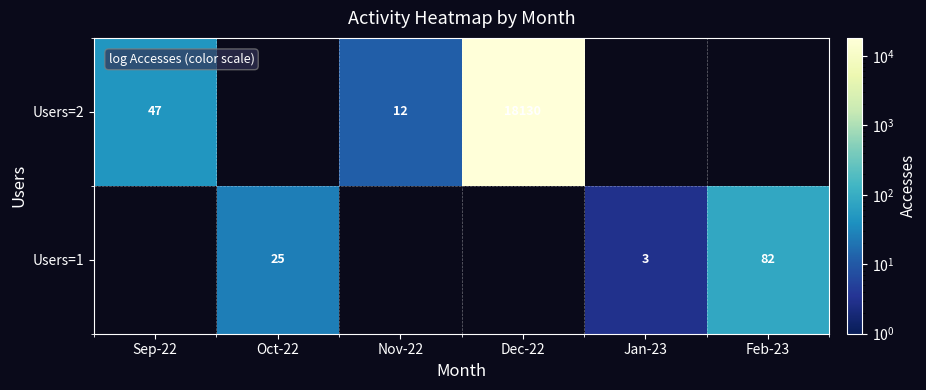

Is it true that Users=2 equals 47 at Sep-22?

True